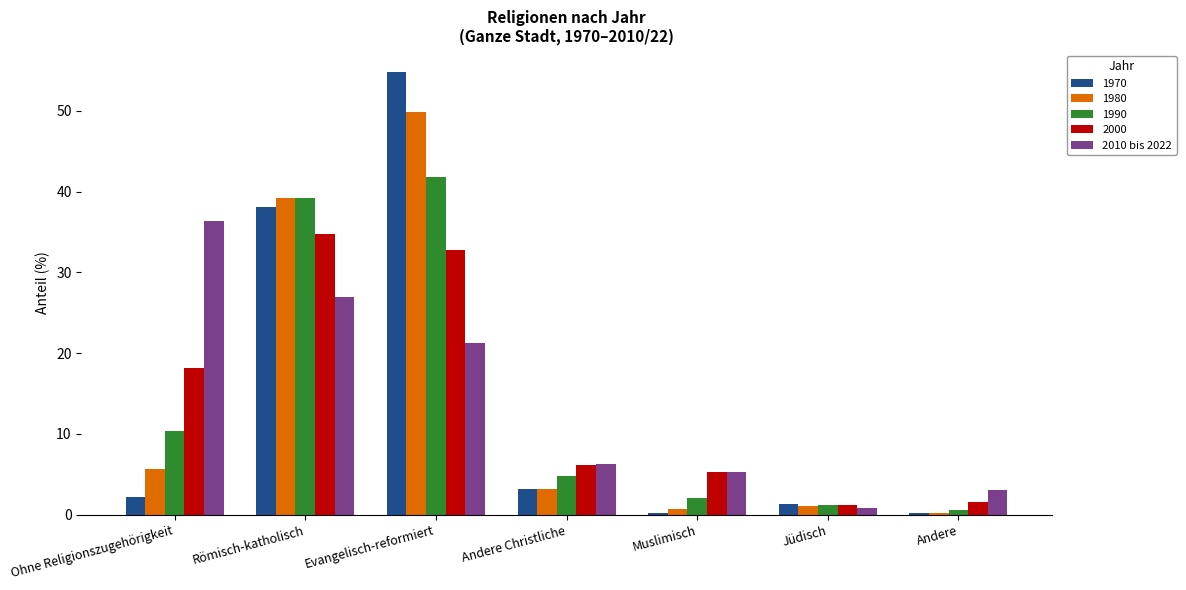

Which category has the highest value in the 2010 bis 2022 series?

Ohne Religionszugehörigkeit